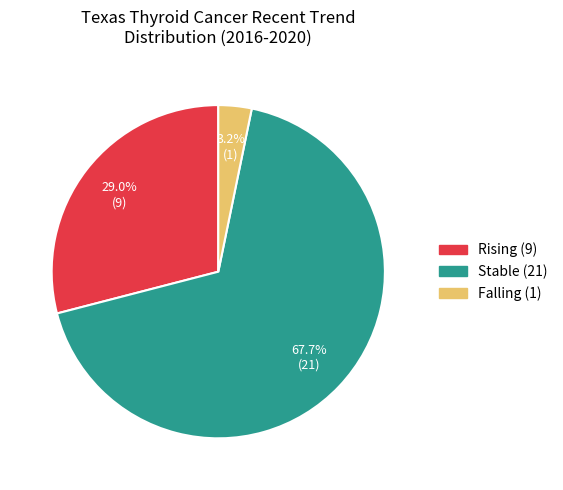

Does any single category account for the majority?

Yes